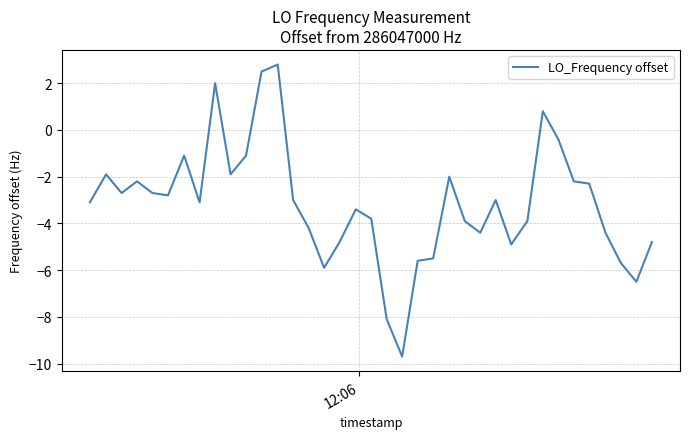

What is the smallest value displayed?

-9.7